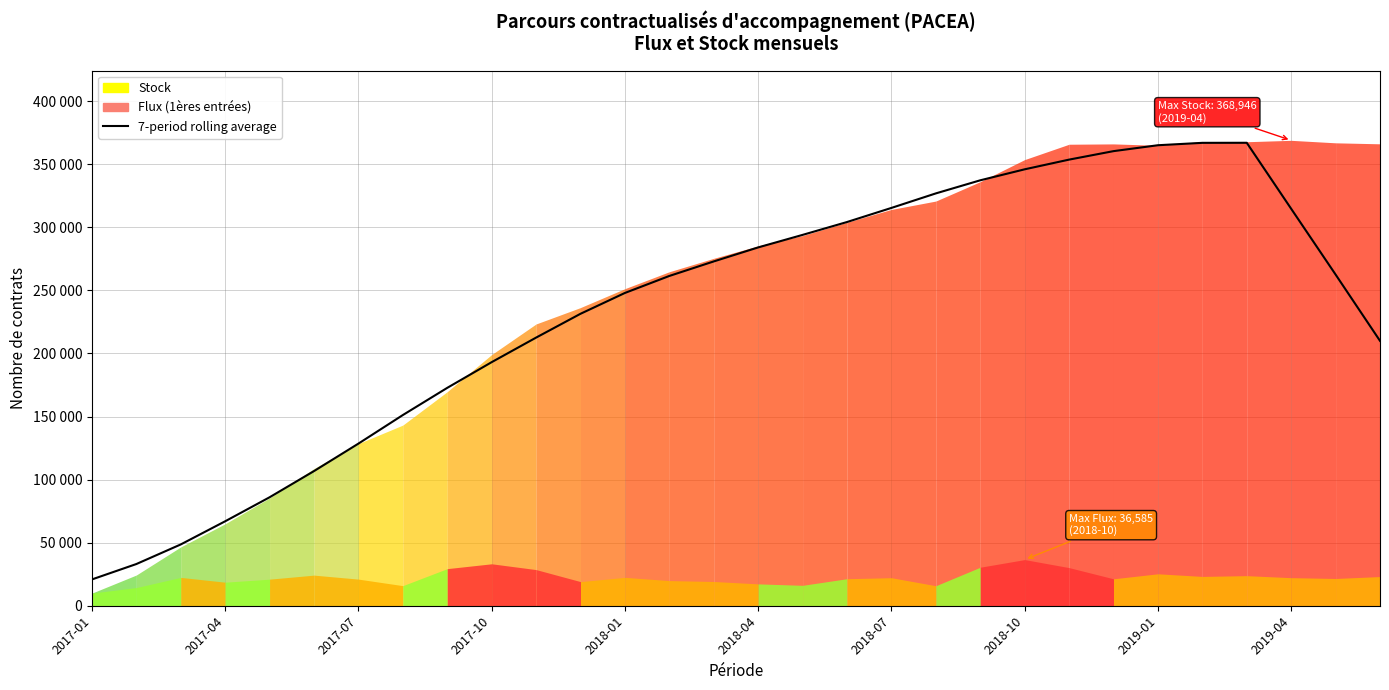

How many categories are shown in the chart?

30